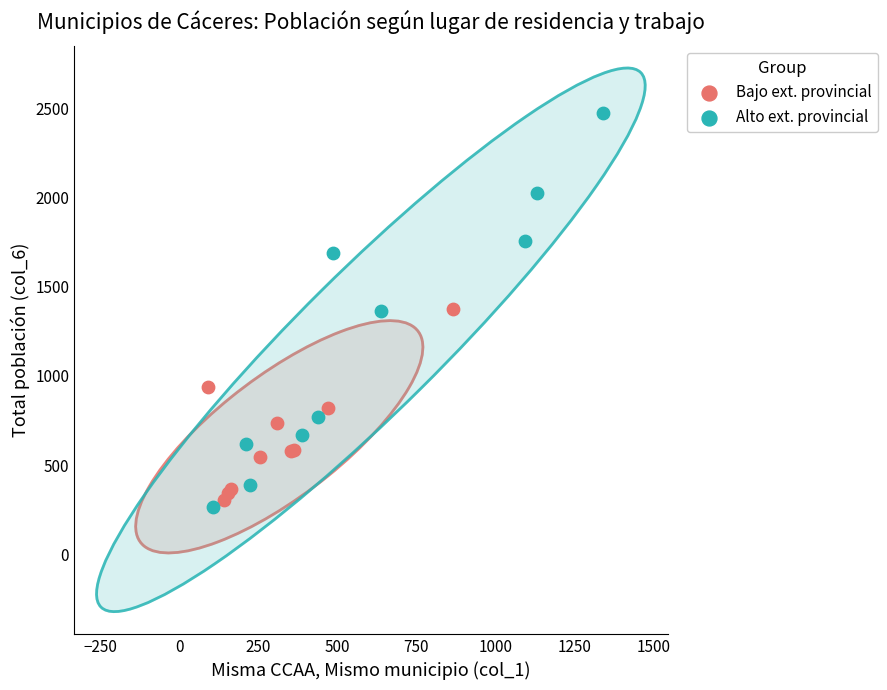

Which series reaches the maximum Y coordinate?

Alto ext. provincial